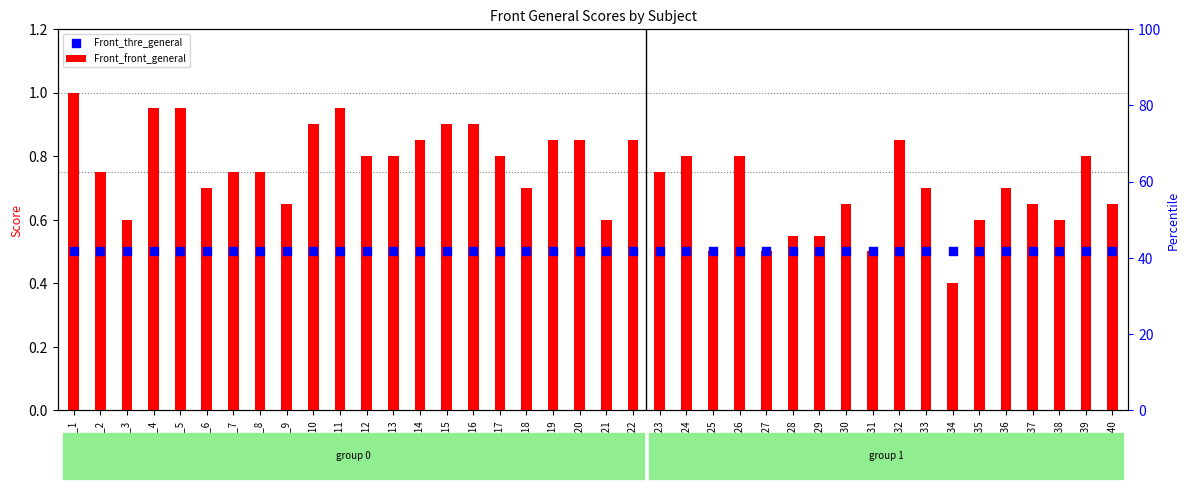

Is the value of Front_thre_general at subj_13 greater than the value of Front_front_general at subj_14?

No